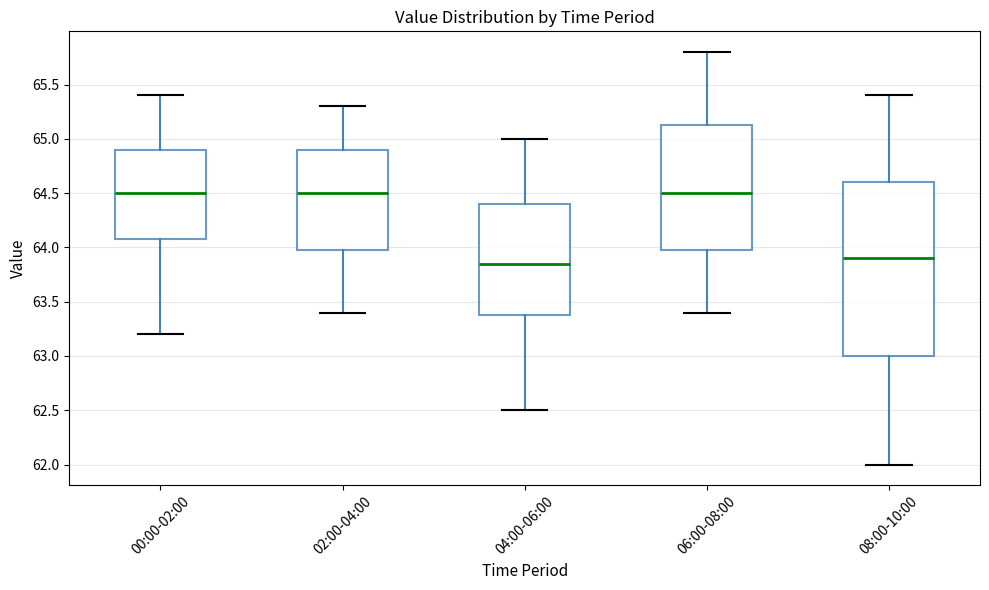

Where is the upper edge of the box for 02:00-04:00 on the y-axis? The values are not printed on the chart, so give them approximately, as read against the axis.

64.90